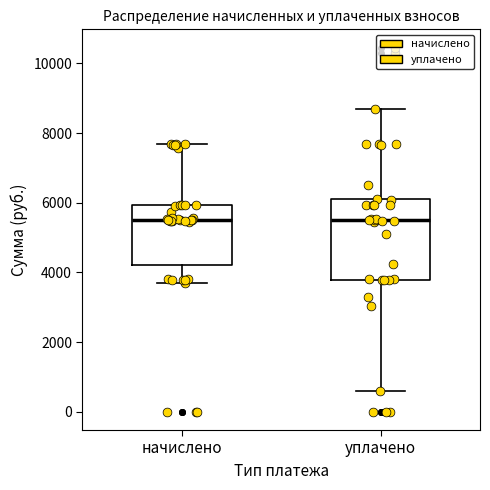

Comparing the boxes themselves (not the whiskers), which one is the tallest?

уплачено